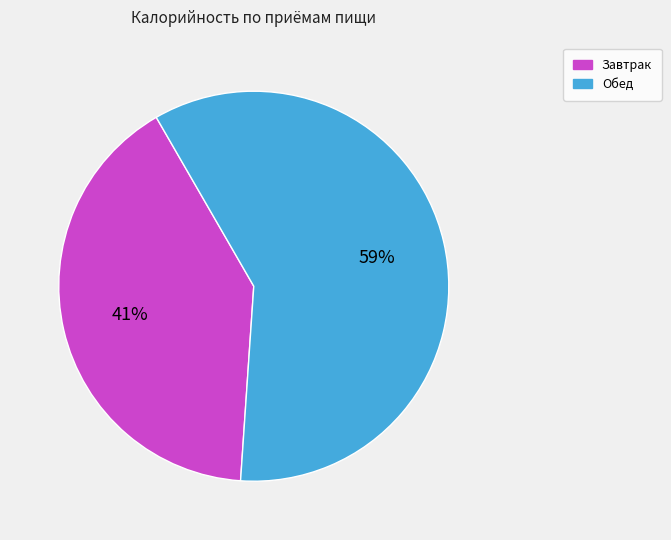

Combined, do Завтрак and Обед account for over 50%?

Yes